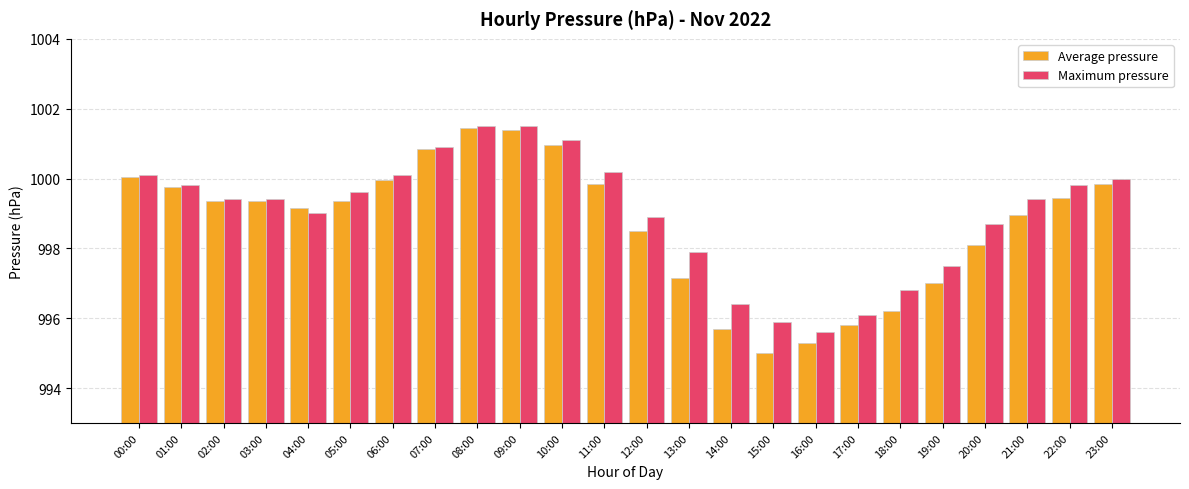

Is the value of Maximum pressure at 14:00 greater than the value of Average pressure at 17:00?

Yes